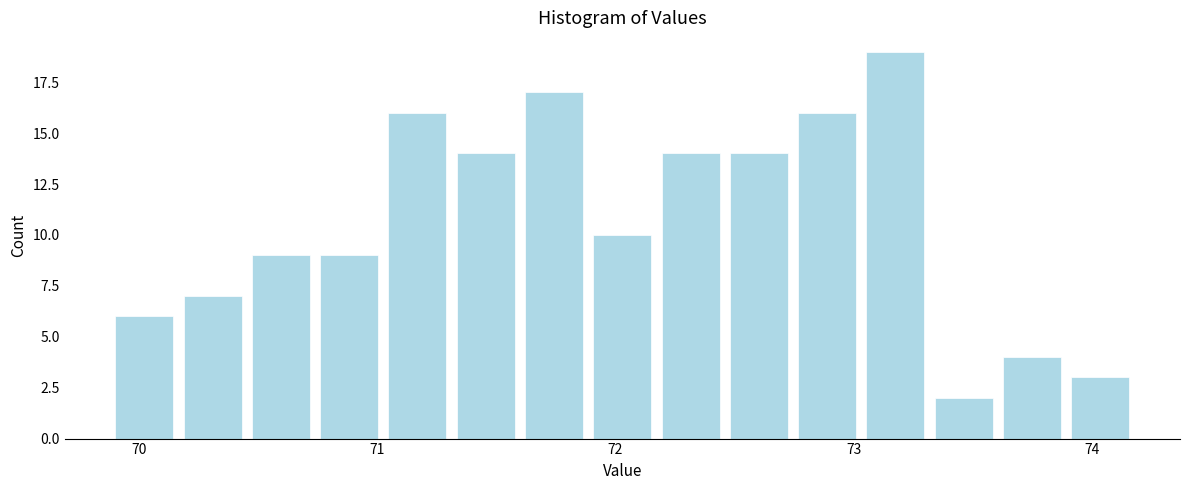

Around what value on the x-axis is the tallest bar? Give the approximate position of its centre, as read against the axis.

73.2